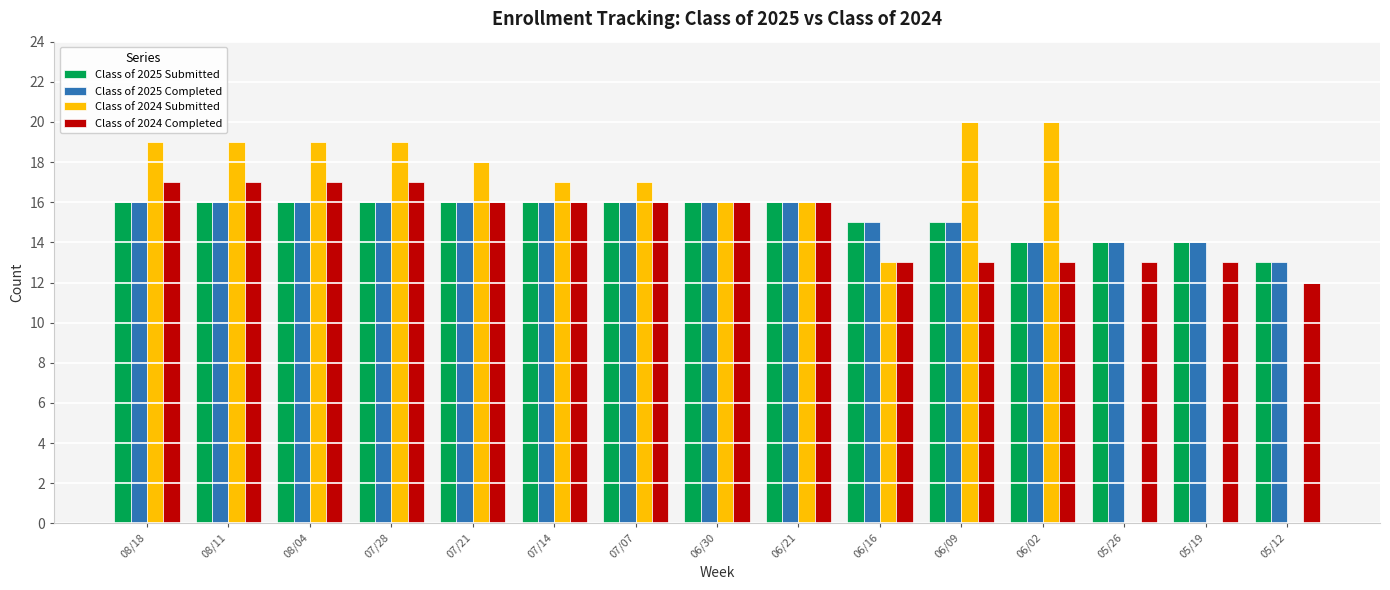

Is it true that Class of 2025 Submitted equals 14 at 06/02?

True